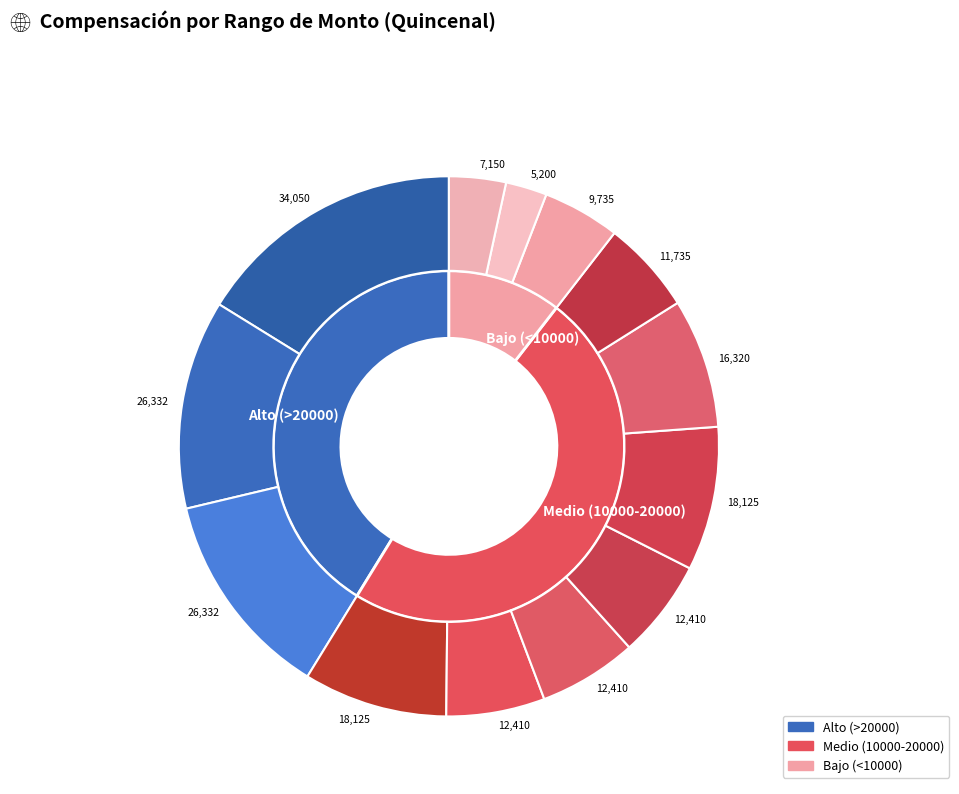

How many segments does this pie chart have?

12